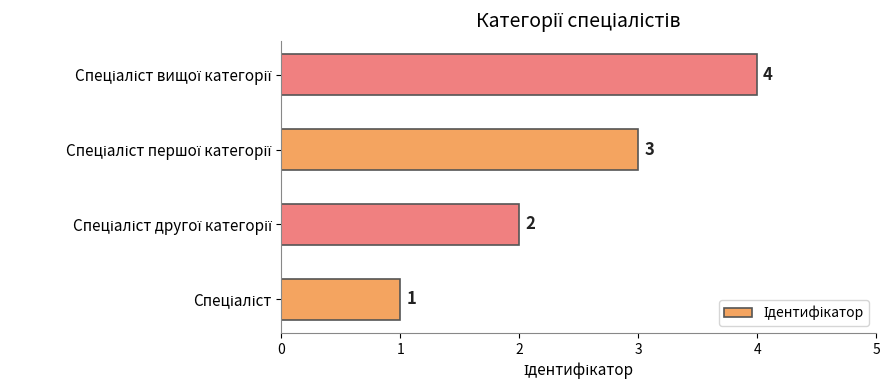

What is the difference between the maximum and minimum values?

3